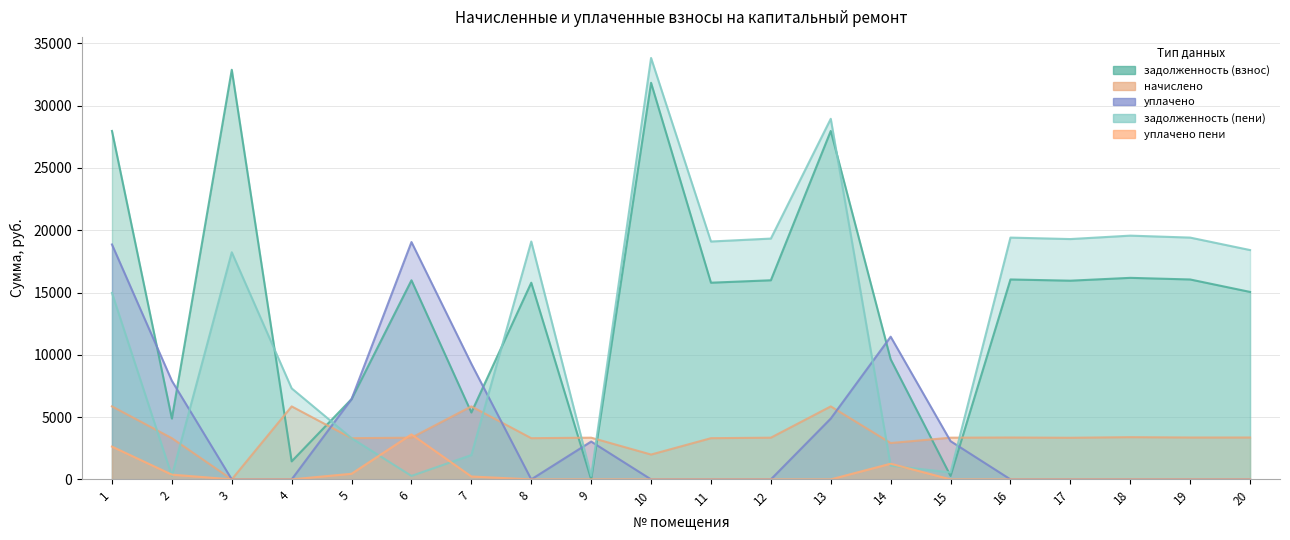

How many lines are shown in the chart?

4